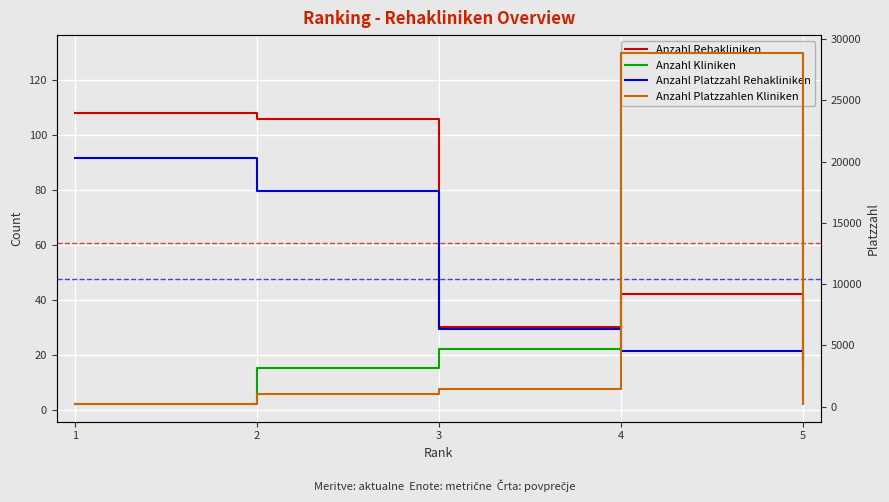

Which series has the largest range (max minus min)?

Anzahl Platzzahlen Kliniken